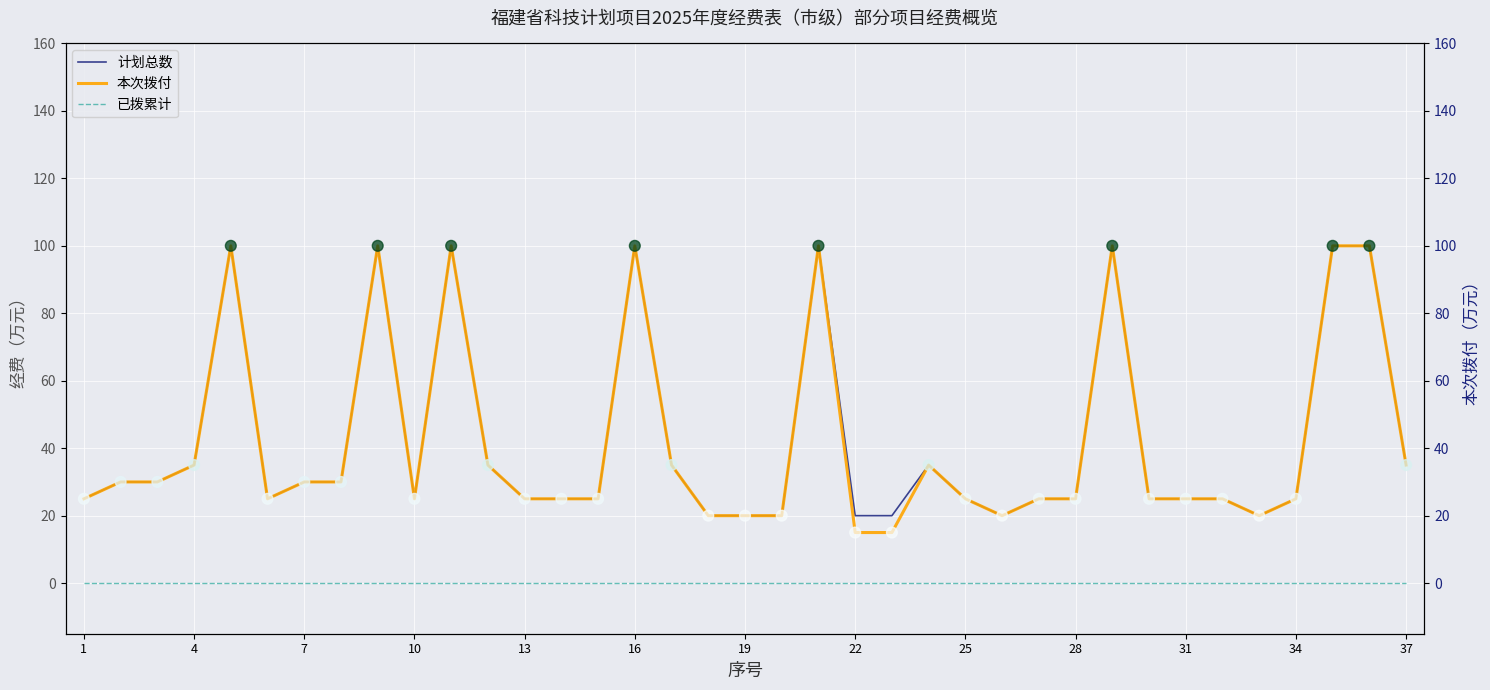

Which series reaches the minimum Y coordinate?

已拨累计